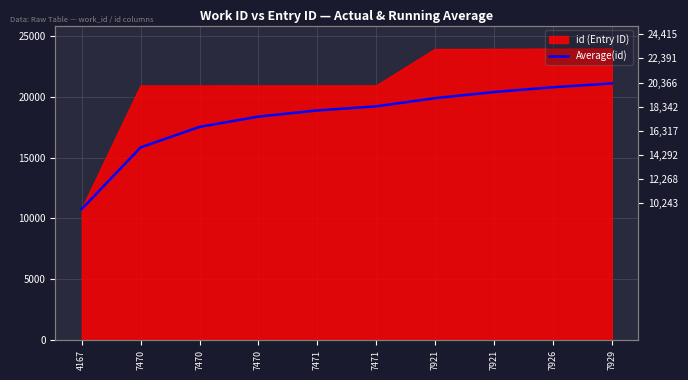

What is the sum of all values?

182768.5